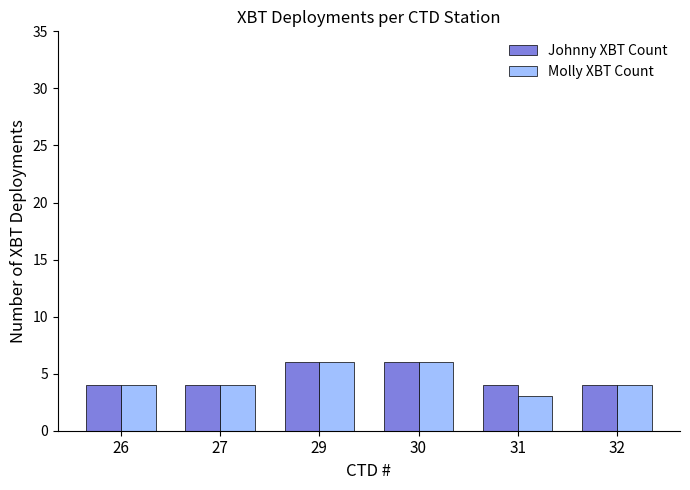

What are all the series names shown in the legend?

Johnny XBT Count, Molly XBT Count